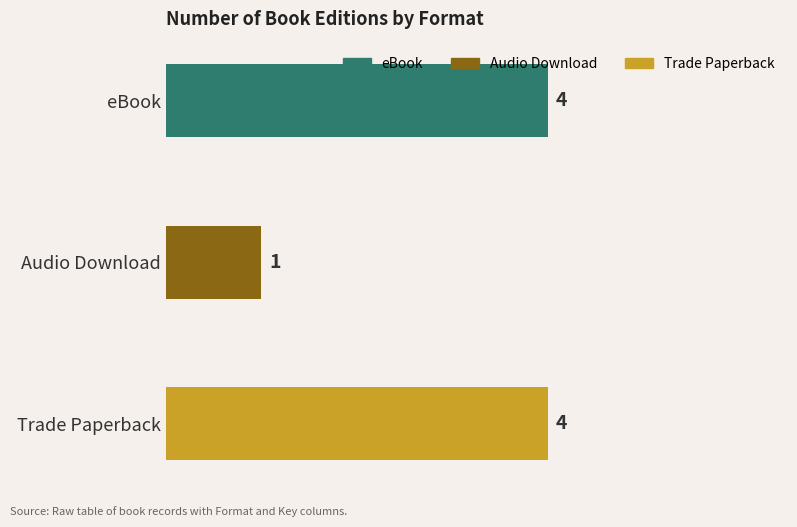

Reading top to bottom, extract all data points from this chart.

eBook=4	Audio Download=1	Trade Paperback=4